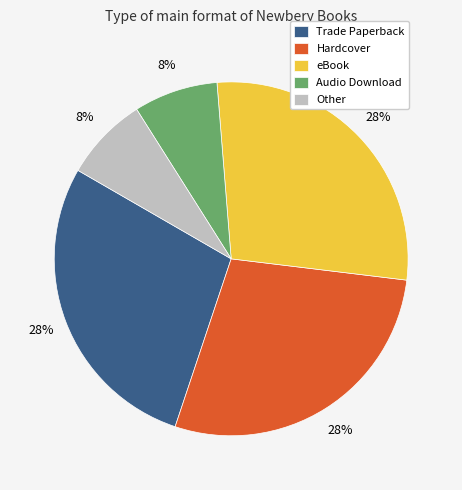

Count the number of slices in the pie.

5